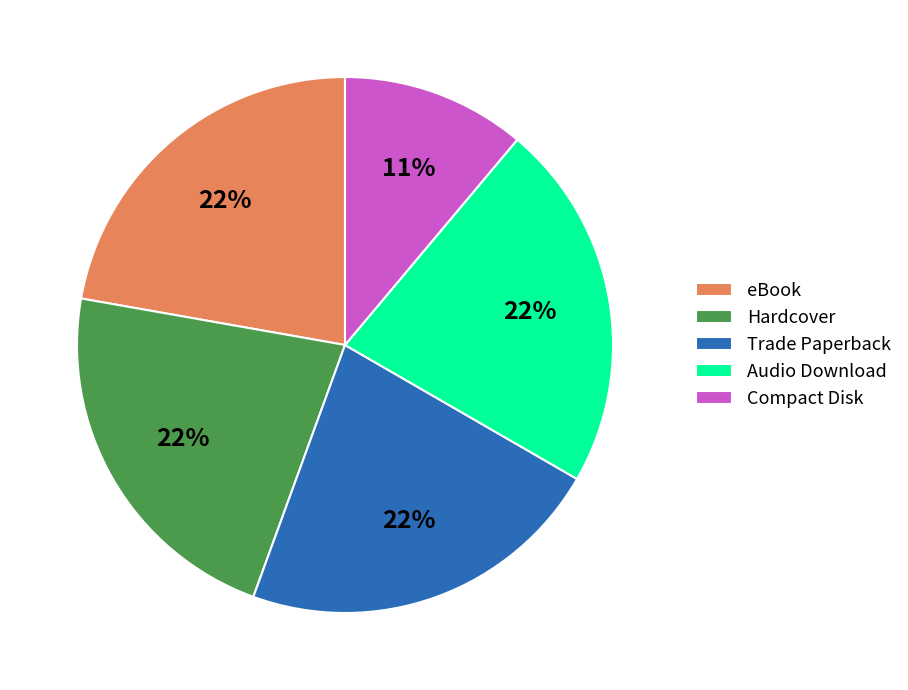

What is the ratio of the value at Hardcover to the value at Audio Download?

1.0